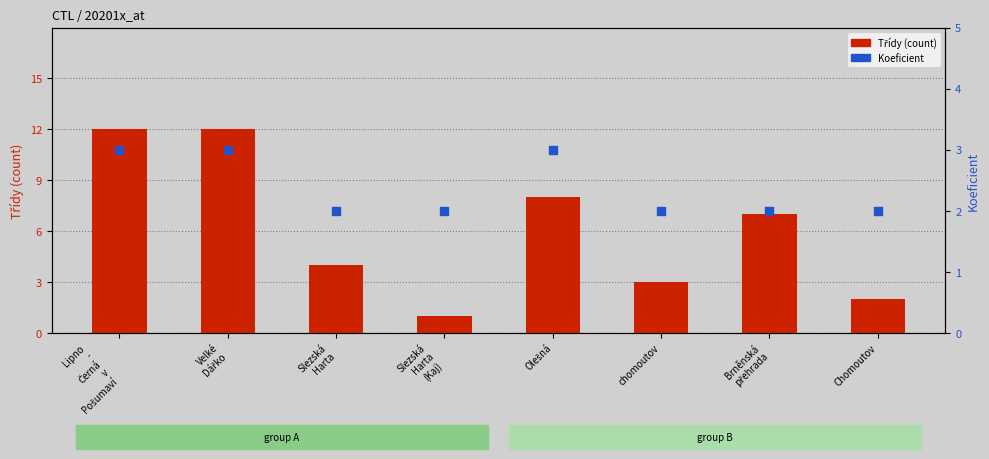

What are all the series names shown in the legend?

Třídy (count), Koeficient